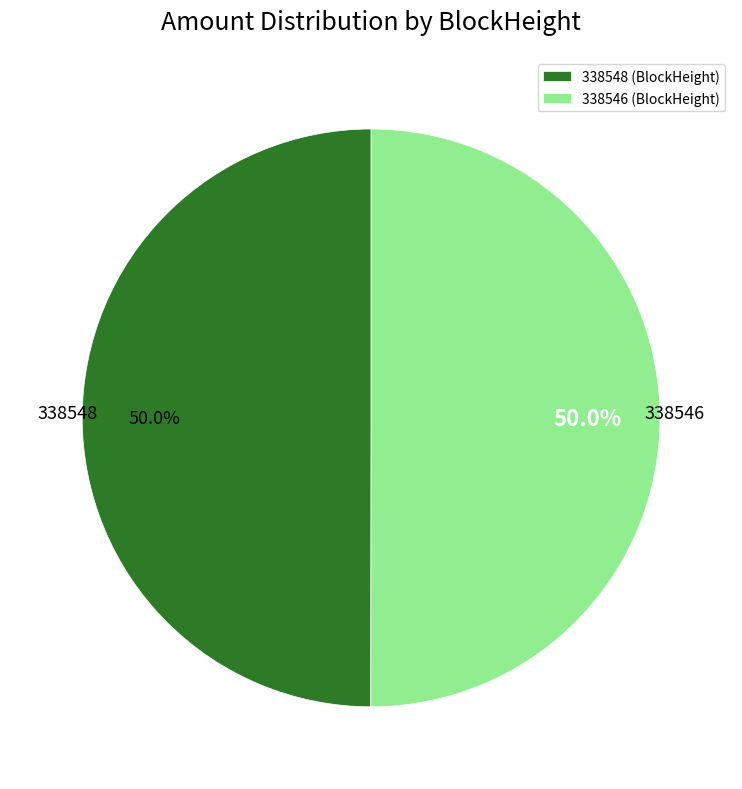

Approximately how many times larger is the value at 338546 (BlockHeight) compared to 338548 (BlockHeight)?

1.0